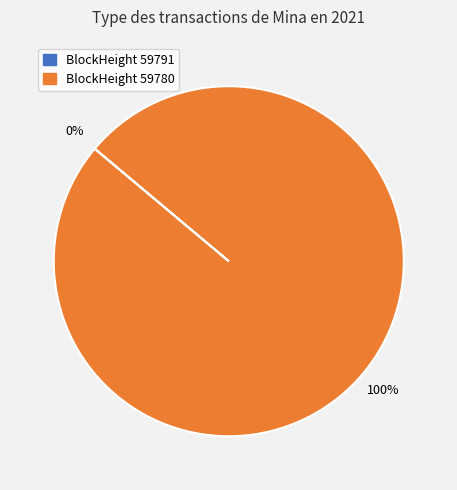

What percentage is NOT represented by 59791?

100.0%